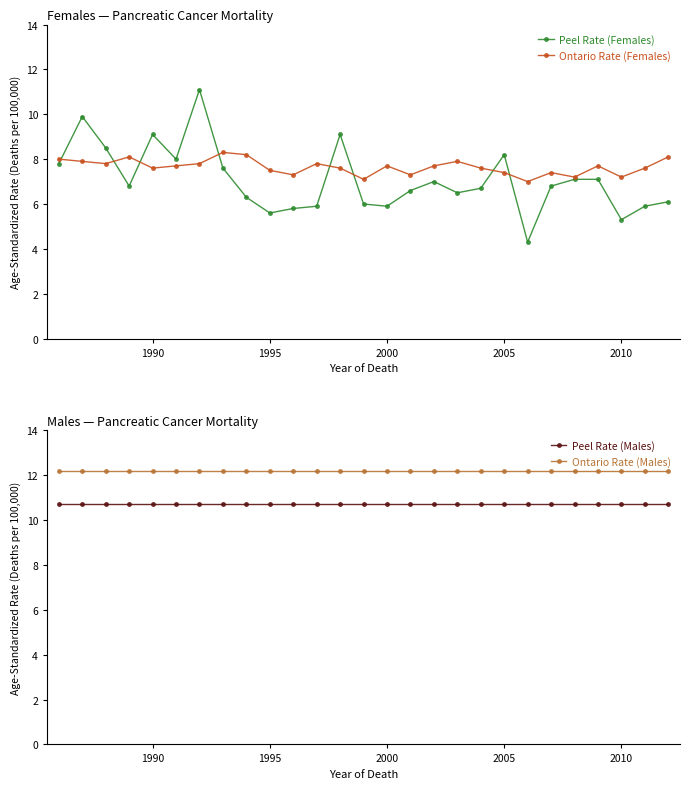

Which series has the largest total across all categories?

Ontario Rate (Males)